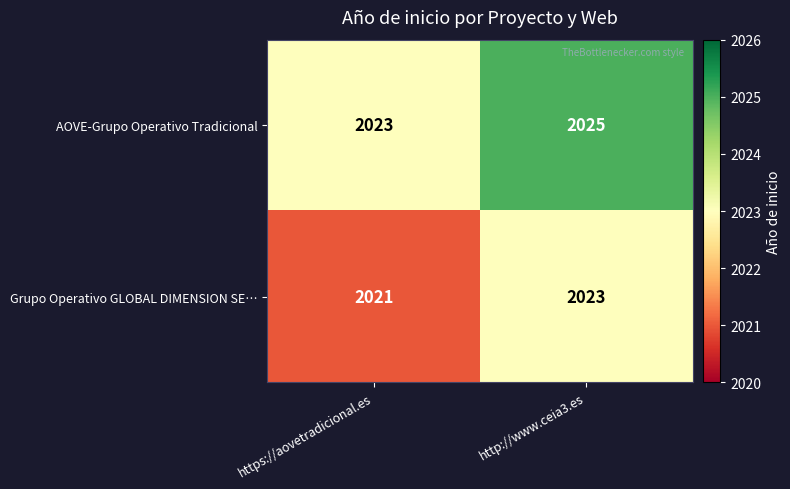

How many categories are shown in the chart?

2